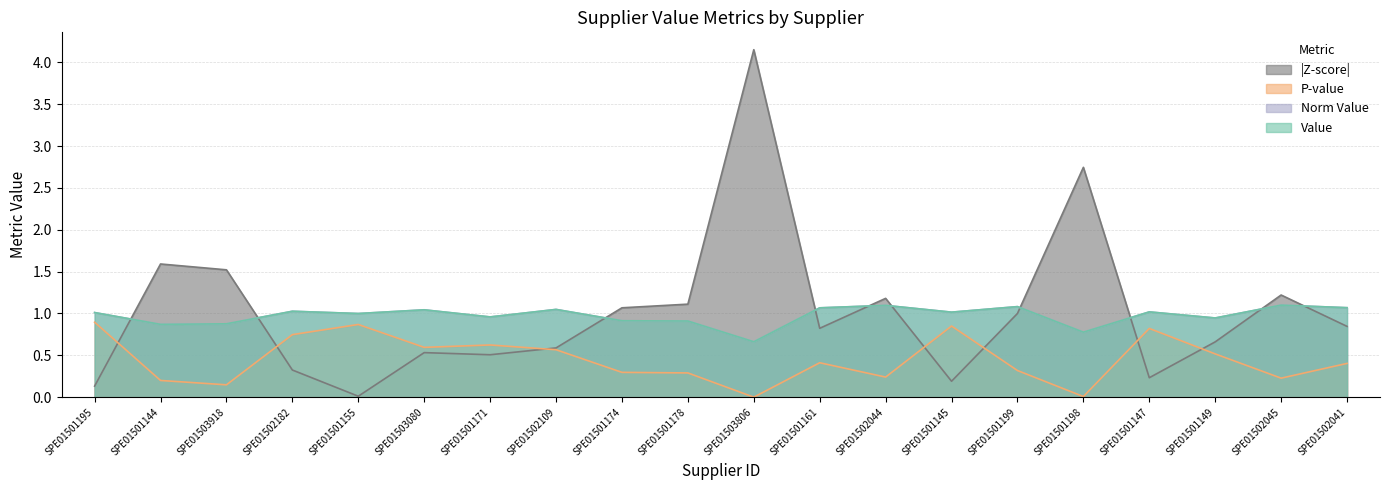

Does the chart display data point markers on the line(s)?

No